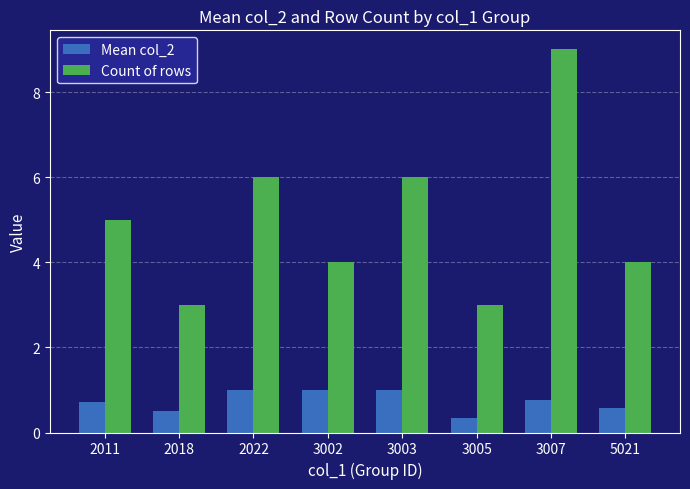

What is the difference between the highest and lowest values at 3003?

5.0